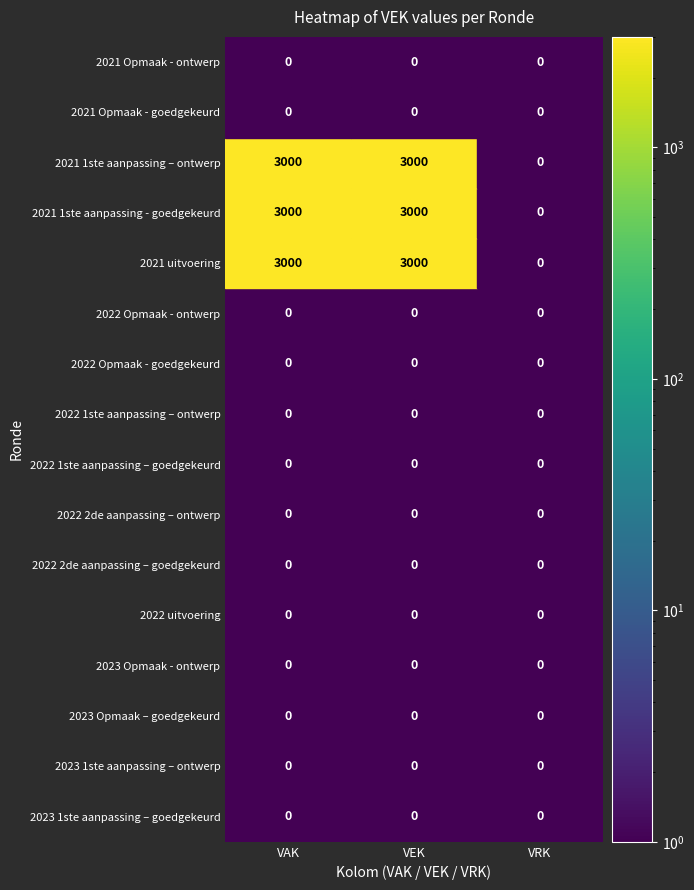

At which category is the sum across all series the highest?

VAK